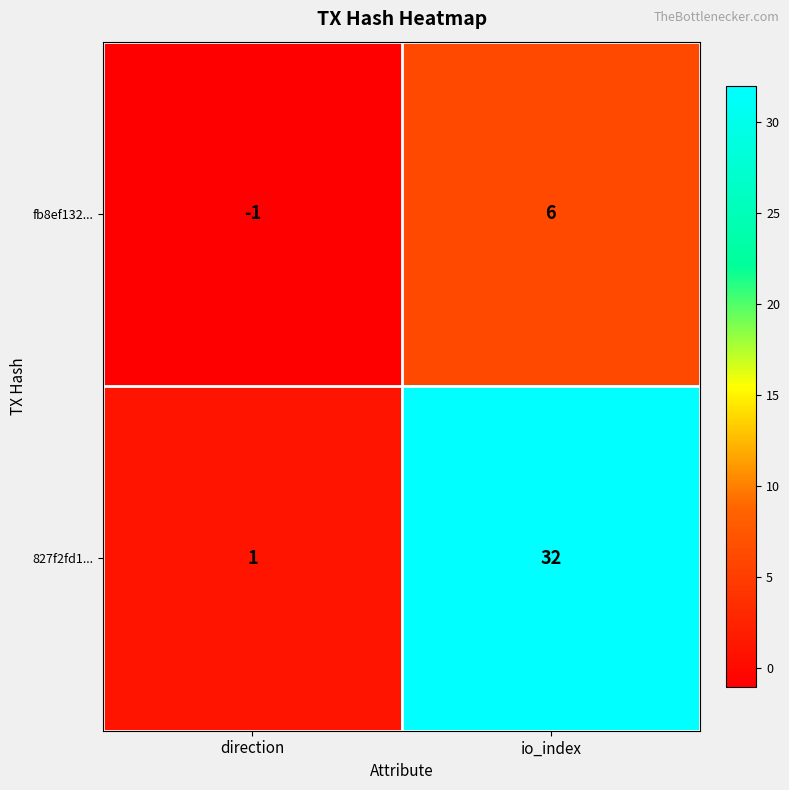

What value does the fb8ef132... series have at io_index?

6